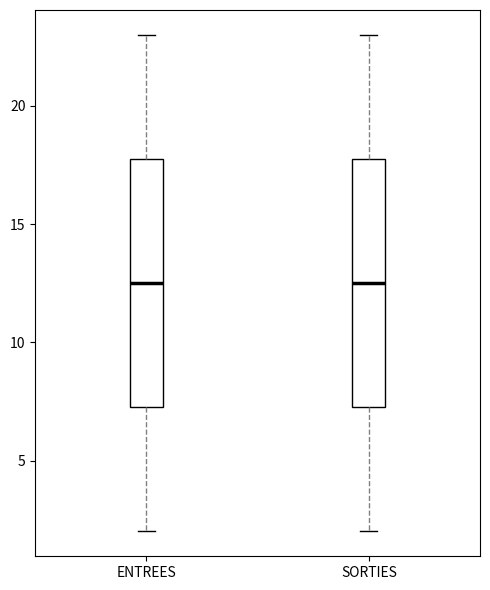

Reading left to right, transcribe this box plot: for each box, give where its median line is, the range the box spans, and where its two whiskers end, as read against the y-axis. The values are not printed on the chart, so give them approximately, as read against the axis.

ENTREES: median 12.5, box 7.5 to 18.0, whiskers 2.0 to 23.0
SORTIES: median 12.5, box 7.5 to 18.0, whiskers 2.0 to 23.0